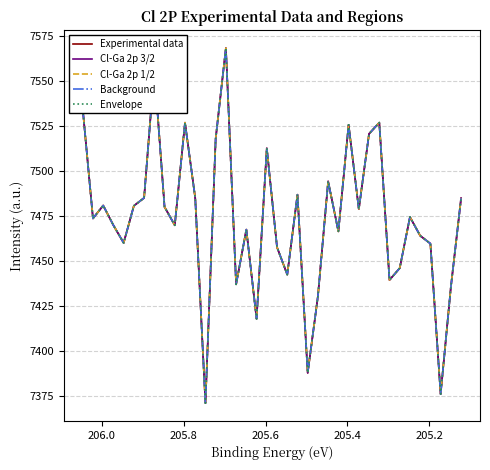

The value of Cl-Ga 2p 1/2 at 8 is 11552.0. True or false?

False